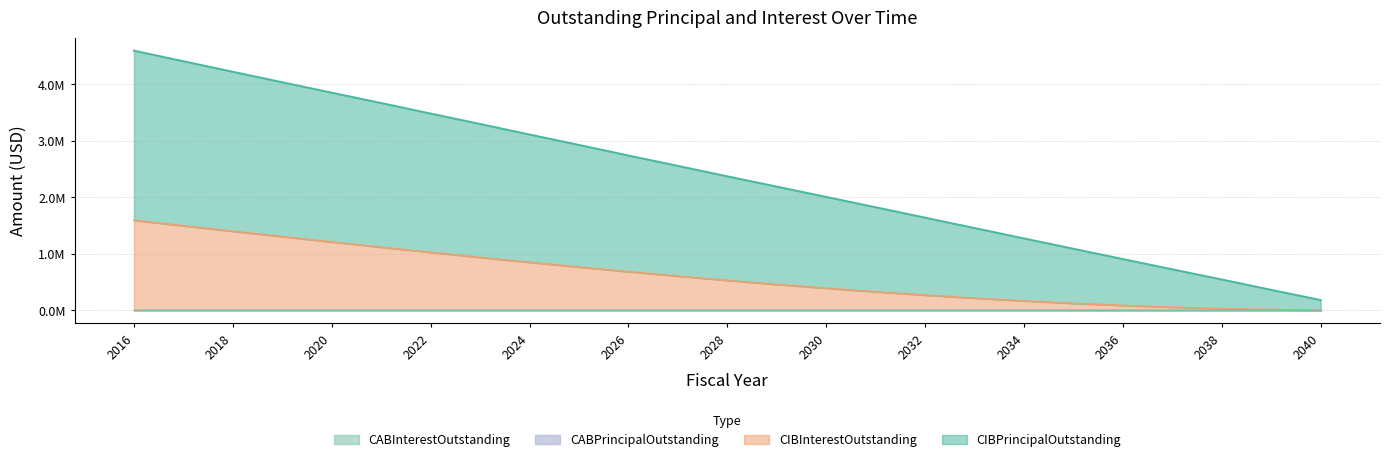

Is it true that CIBInterestOutstanding equals 1527.3 at 2040?

False